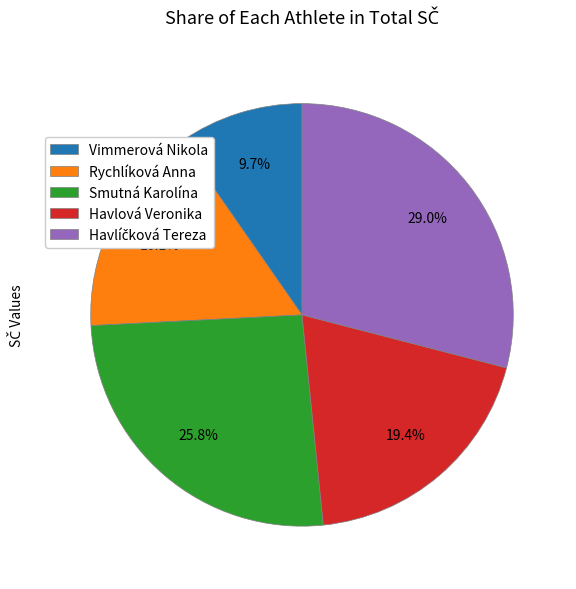

How much of the chart is everything except Vimmerová Nikola?

90.3%